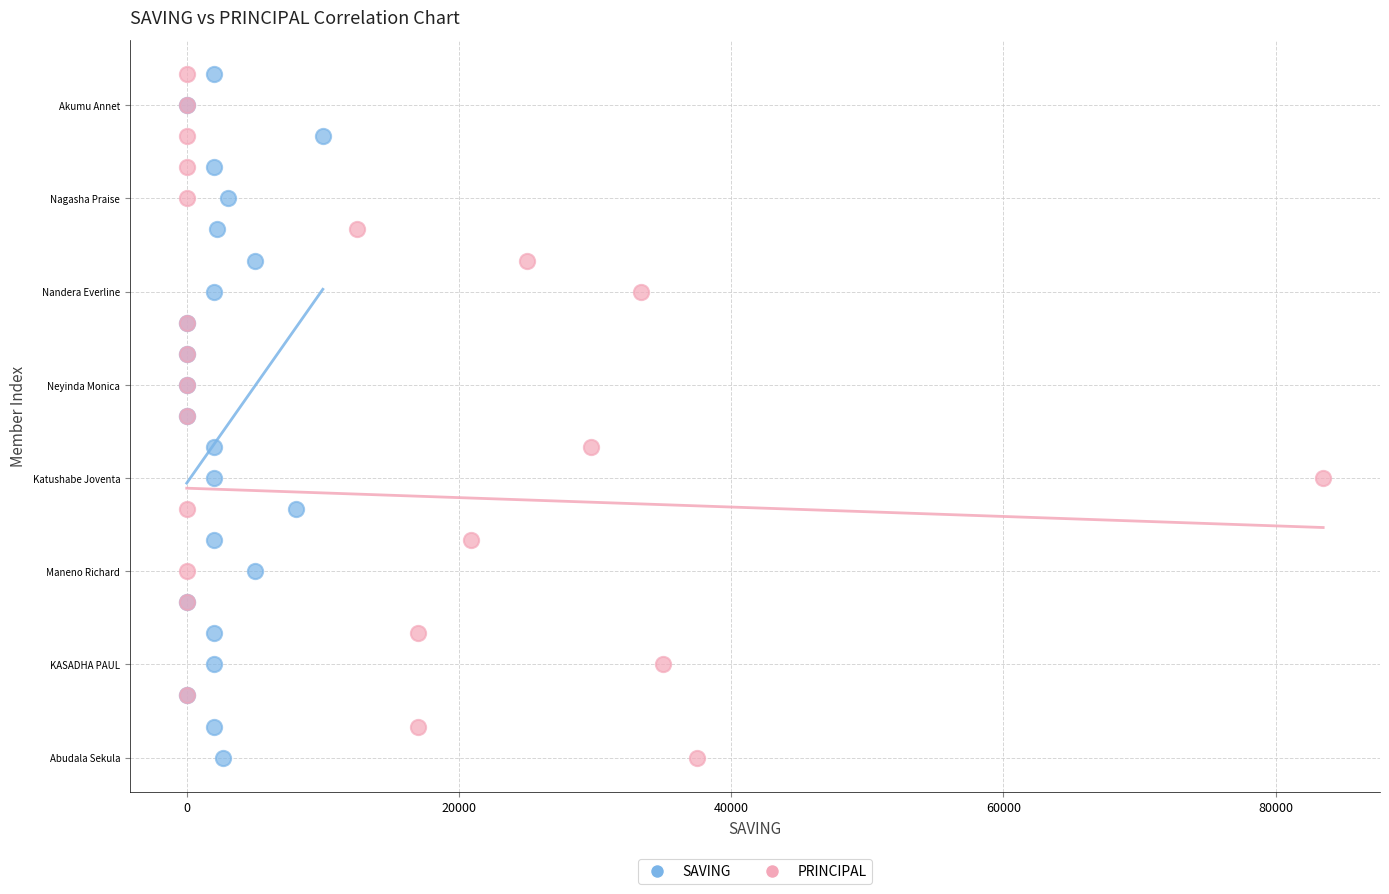

What are all the series names shown in the legend?

SAVING, PRINCIPAL